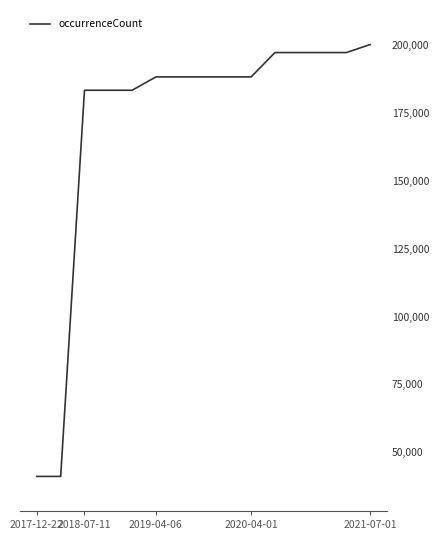

What is the average value?

170882